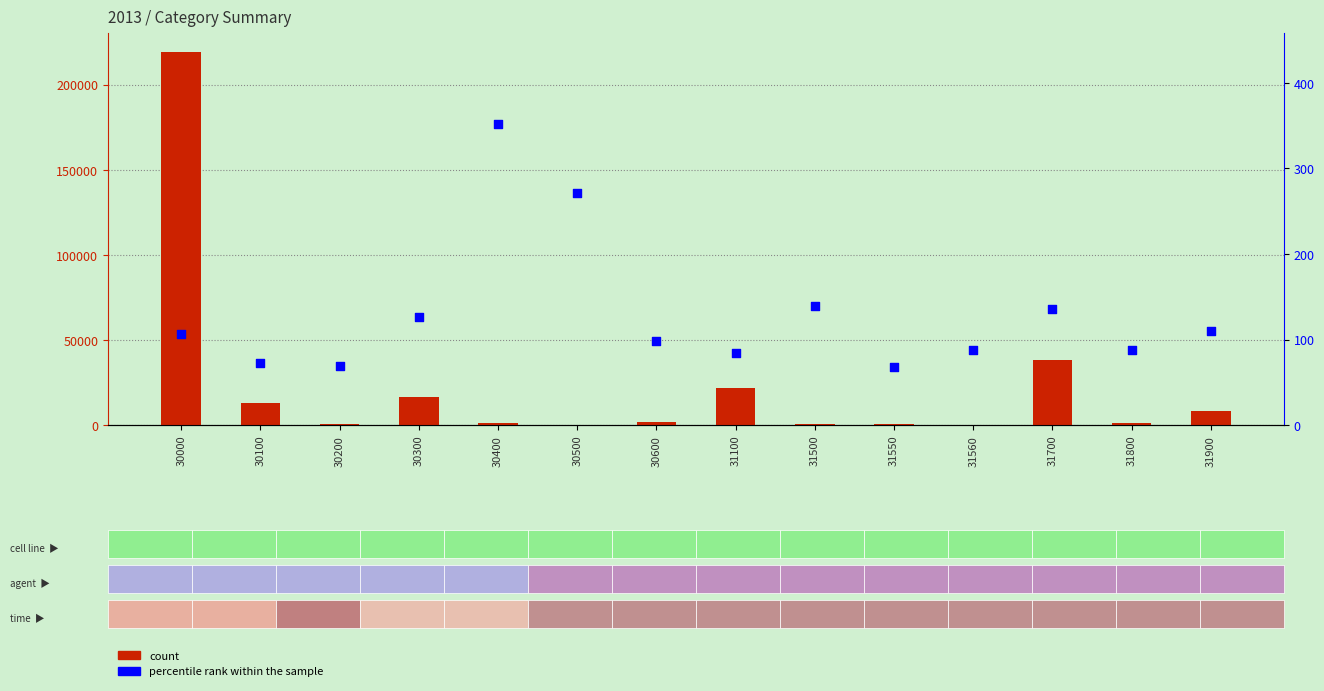

What are all the series names shown in the legend?

count, percentile rank within the sample